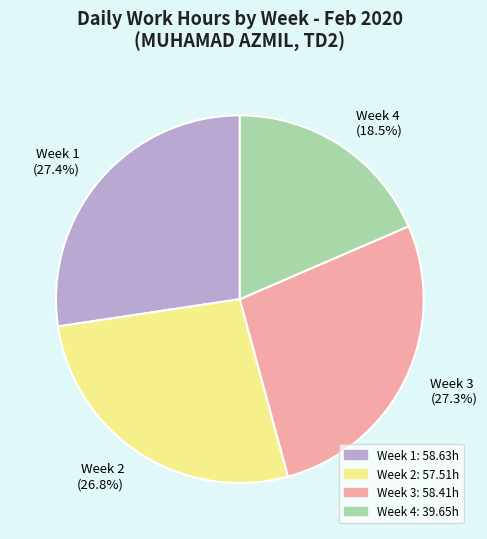

How much of the chart is everything except Week 2 (26.8%)?

73.2%